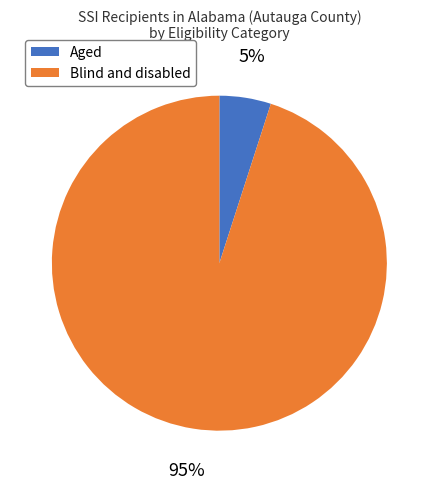

To the nearest percent, what is the average slice percentage?

50%